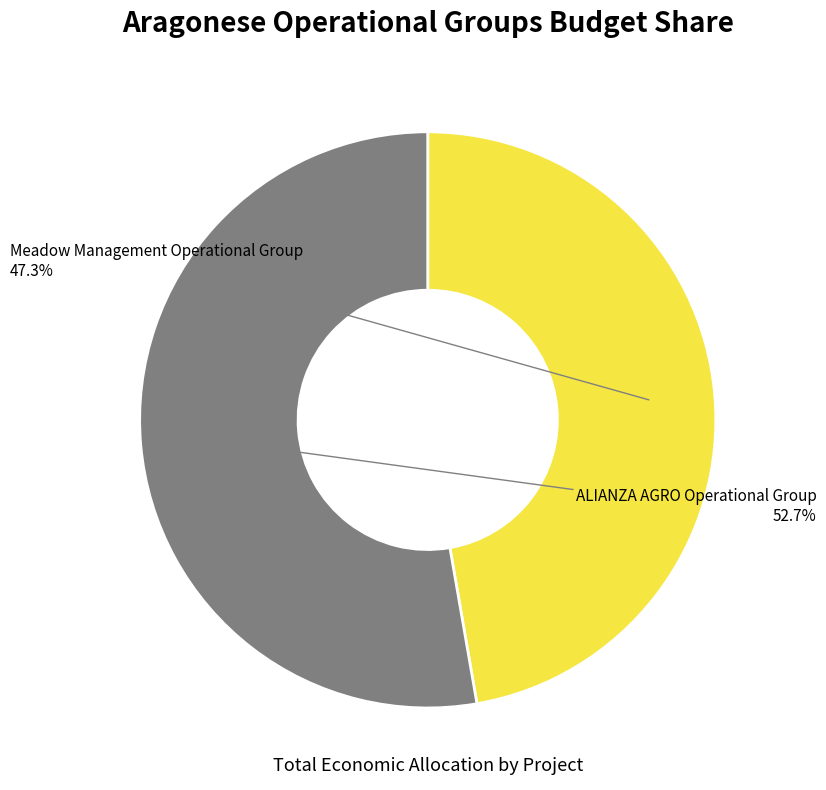

Approximately how many times larger is the value at Meadow Management Operational Group compared to ALIANZA AGRO Operational Group?

0.9